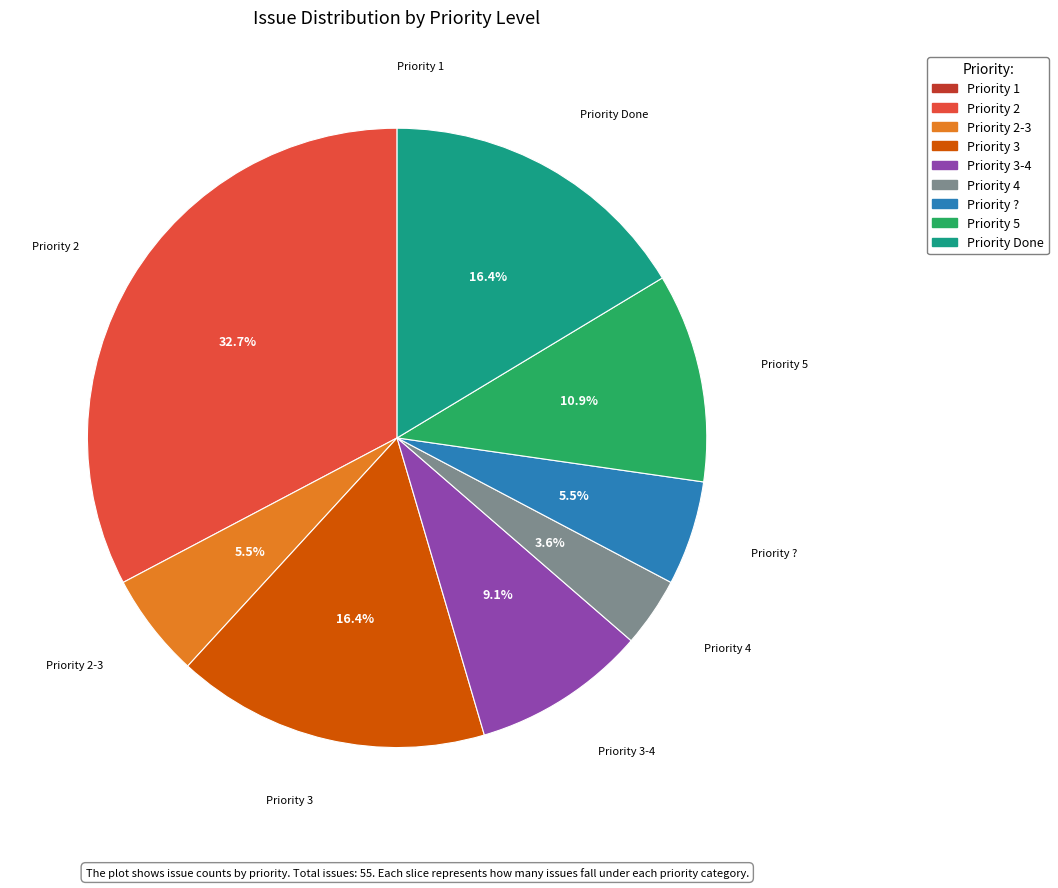

Is there a majority slice in this chart?

No